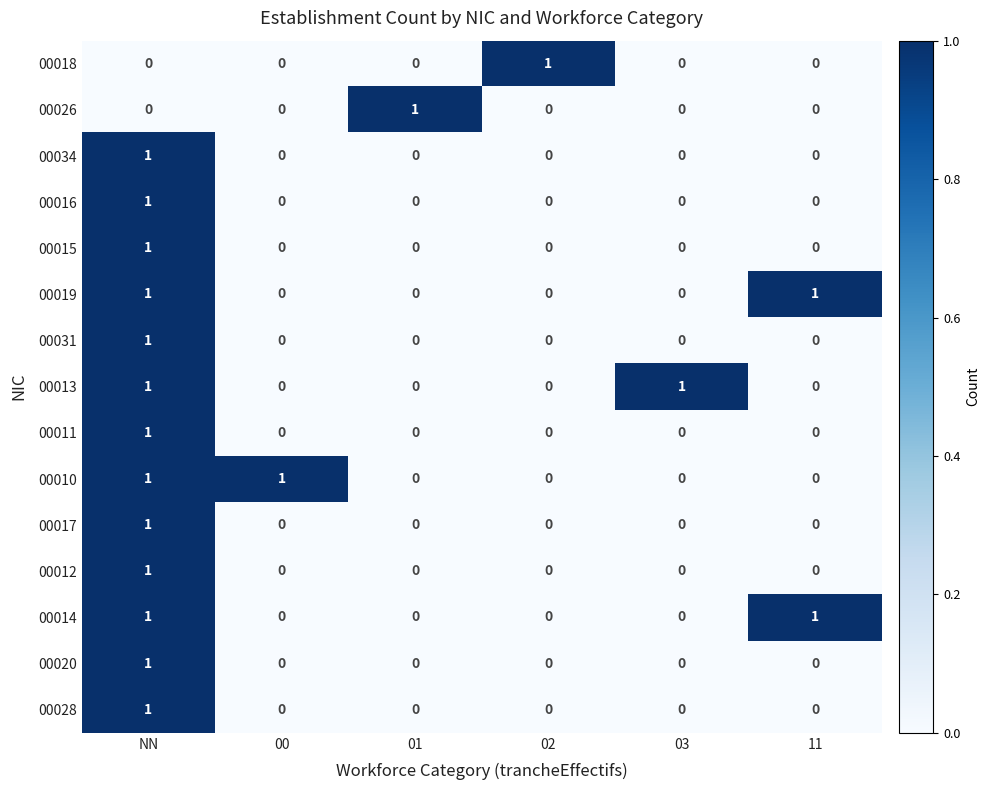

True or false: 00013 has a value of 1 at 03.

True